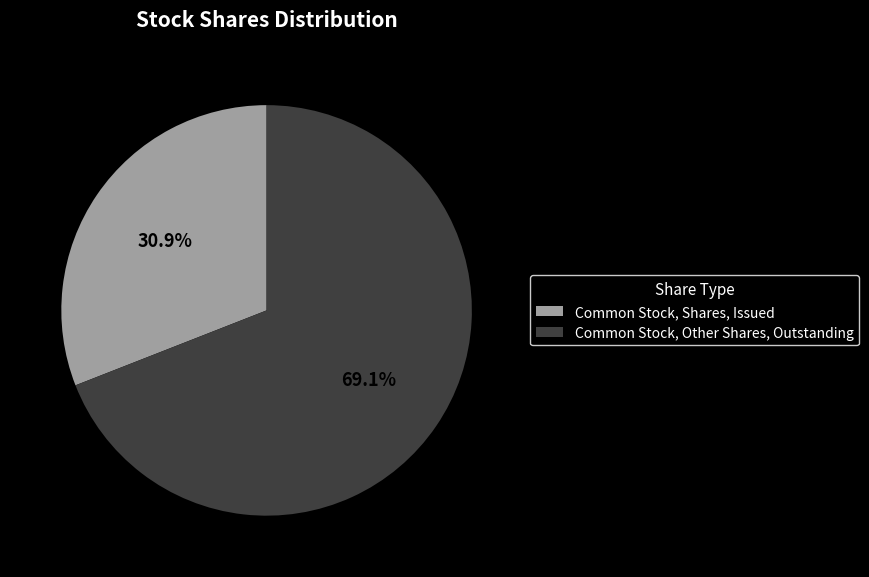

To the nearest percent, what portion does Common Stock, Shares, Issued represent?

31%